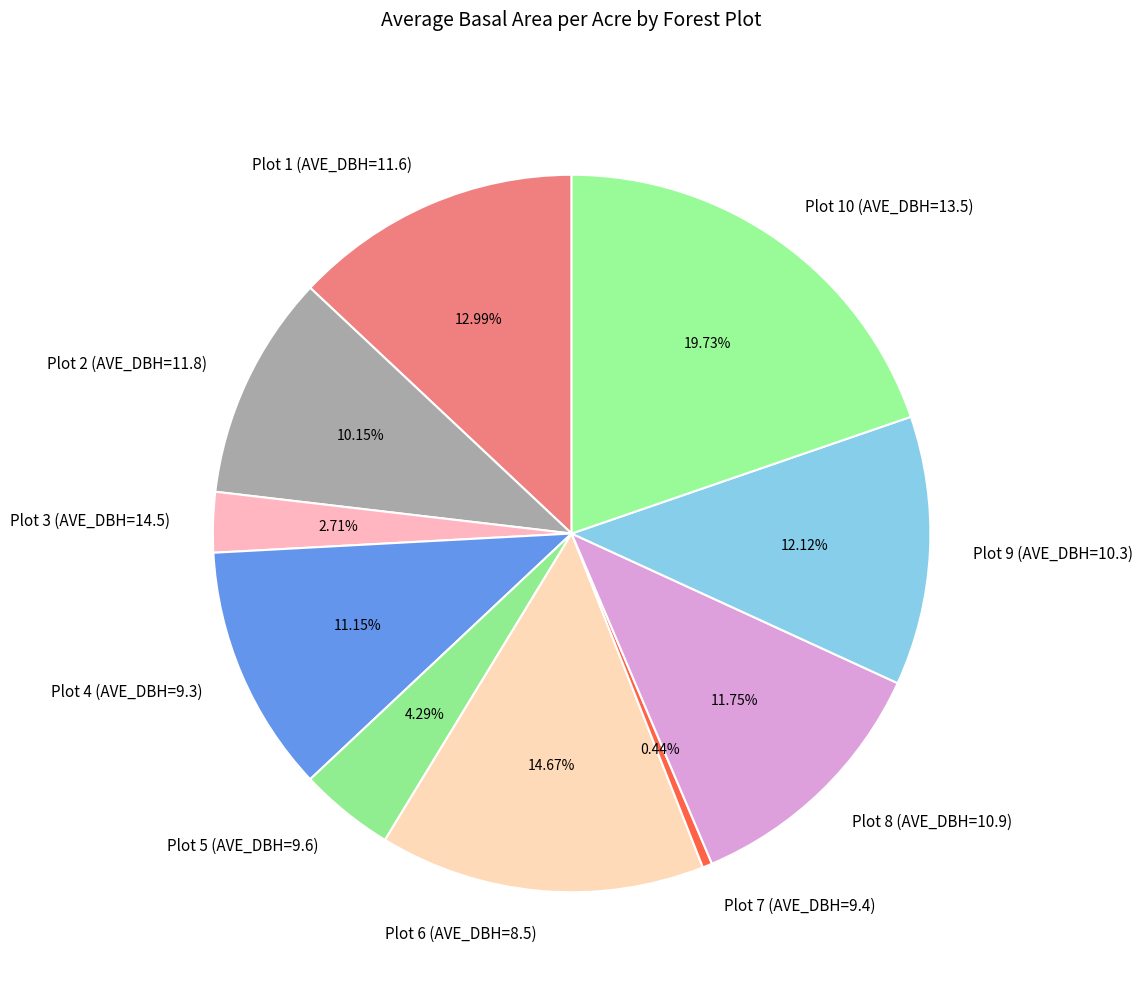

Does any single category account for the majority?

No